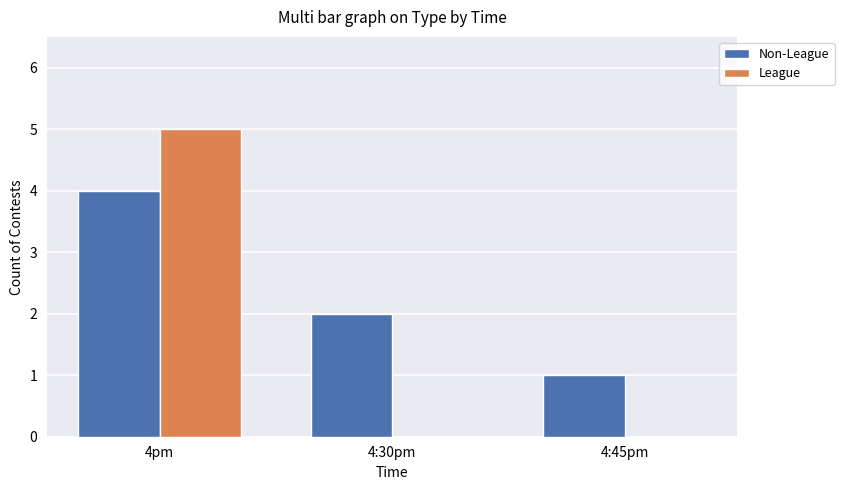

Is it true that League equals 5 at 4pm?

True